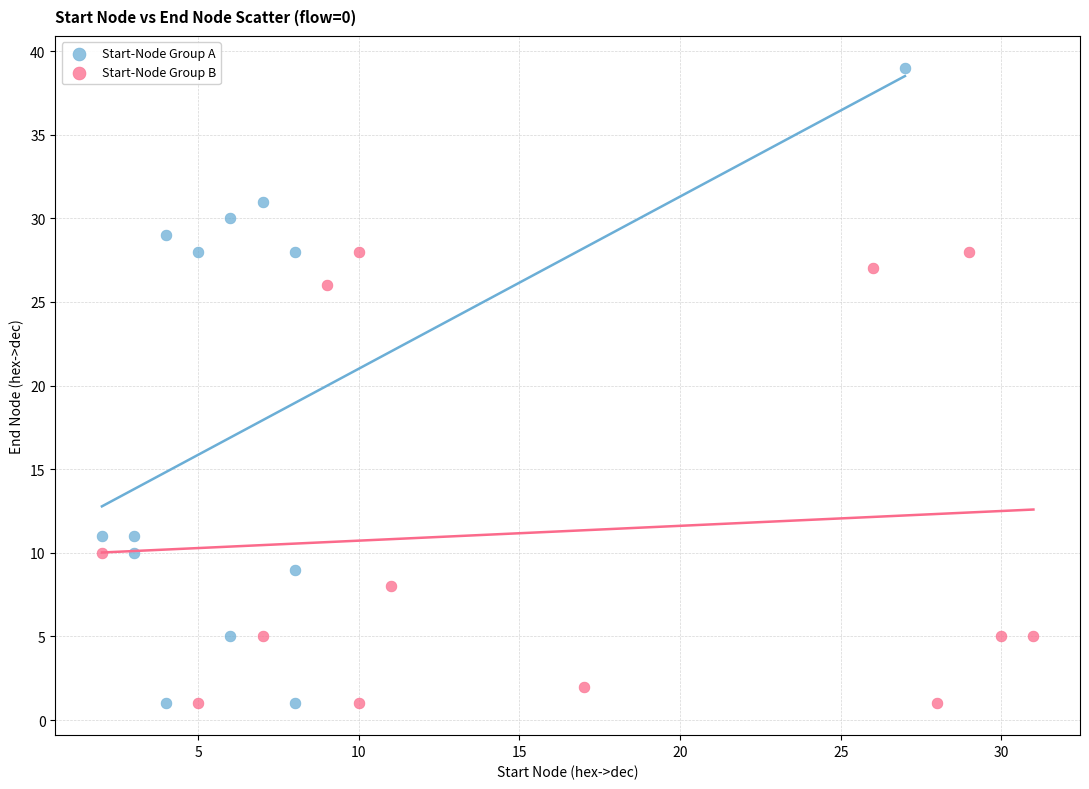

Which series has the widest spread of Y values?

Start-Node Group A